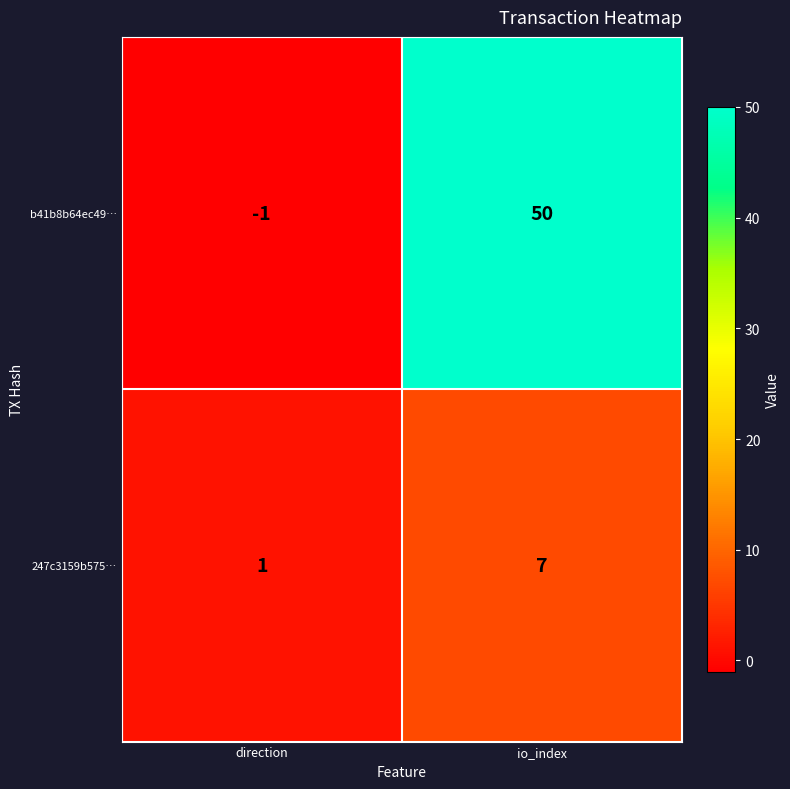

List the series in order of their overall mean, highest first.

b41b8b64ec49…, 247c3159b575…